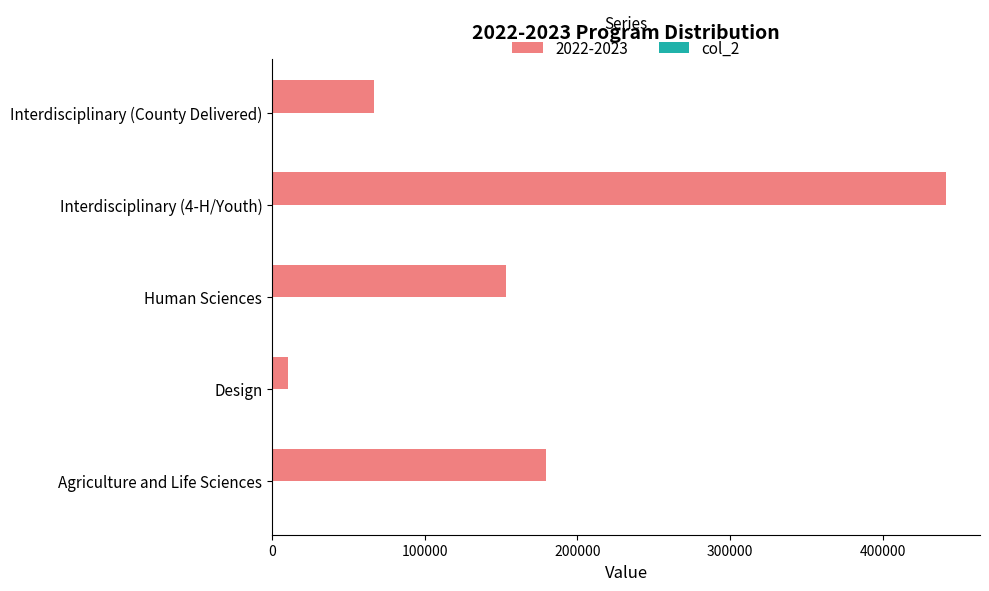

What is the sum of all 2022-2023 values?

850923.0